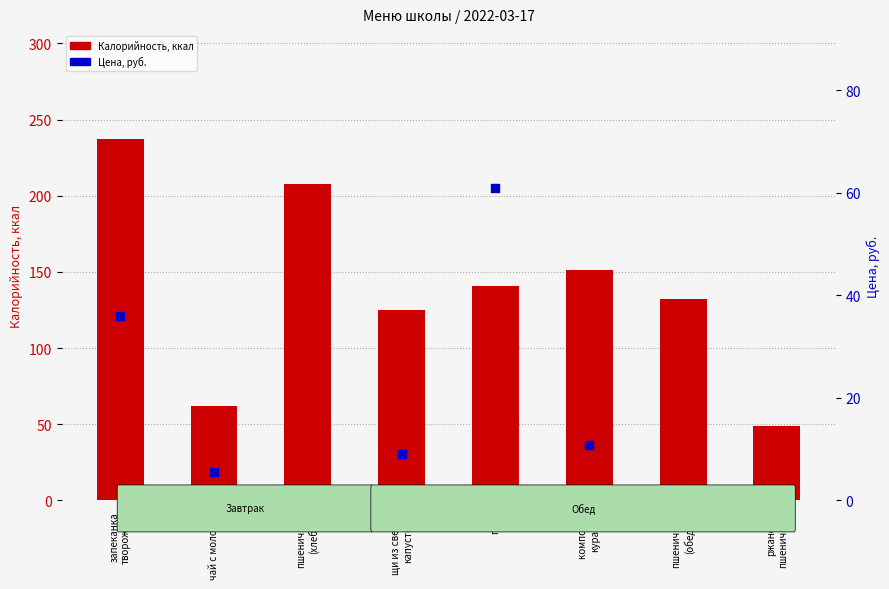

What is the total value across all series at ржано-
пшеничный?

49.0